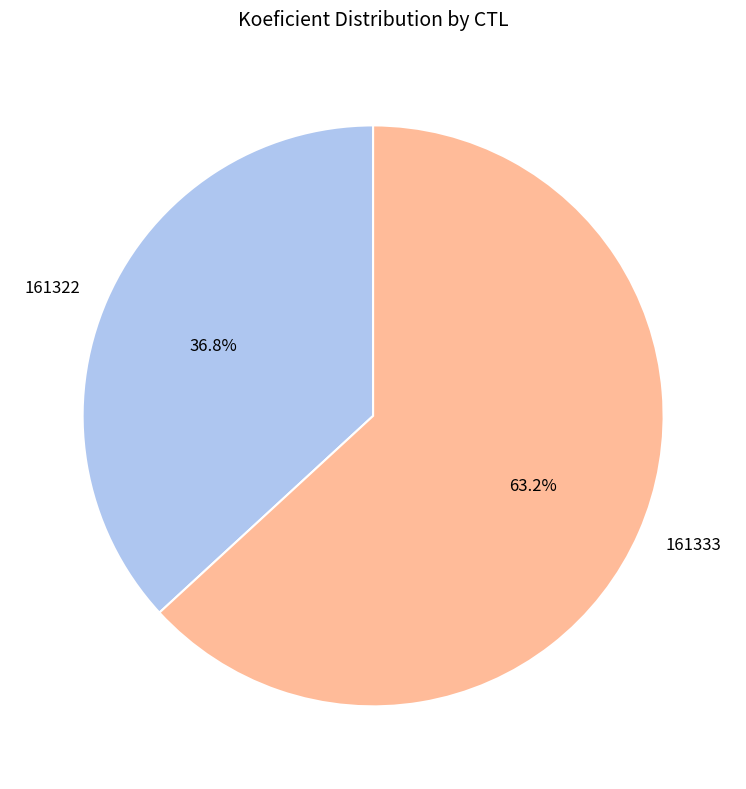

How many slices are in this pie chart?

2